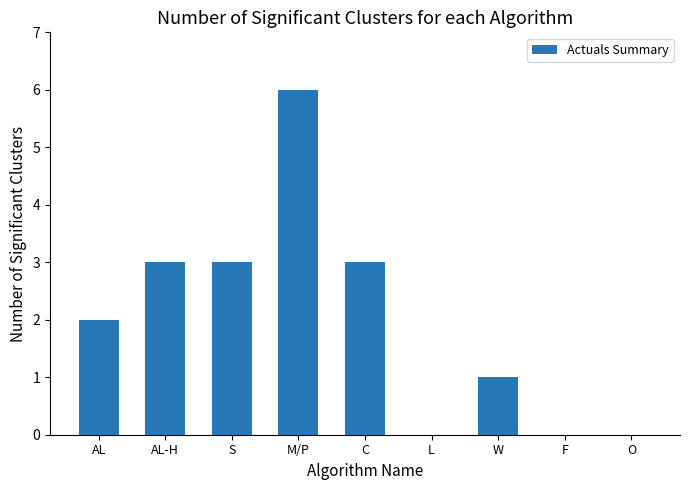

True or false: the data shows 3 at S.

True